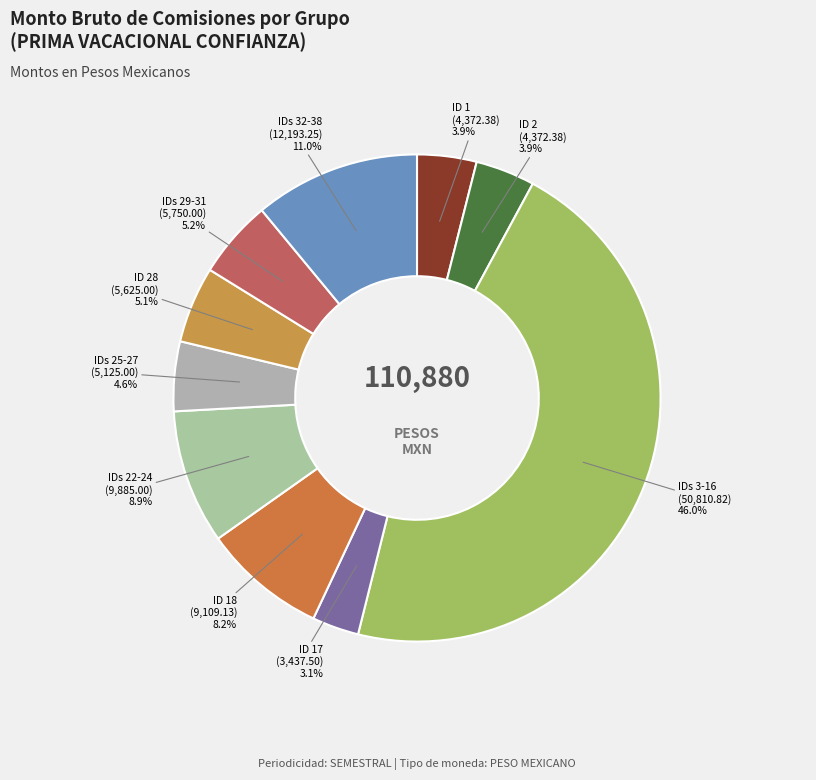

What is the total percentage of IDs 29-31 (5,750.00) and ID 1 (4,372.38)?

9.1%